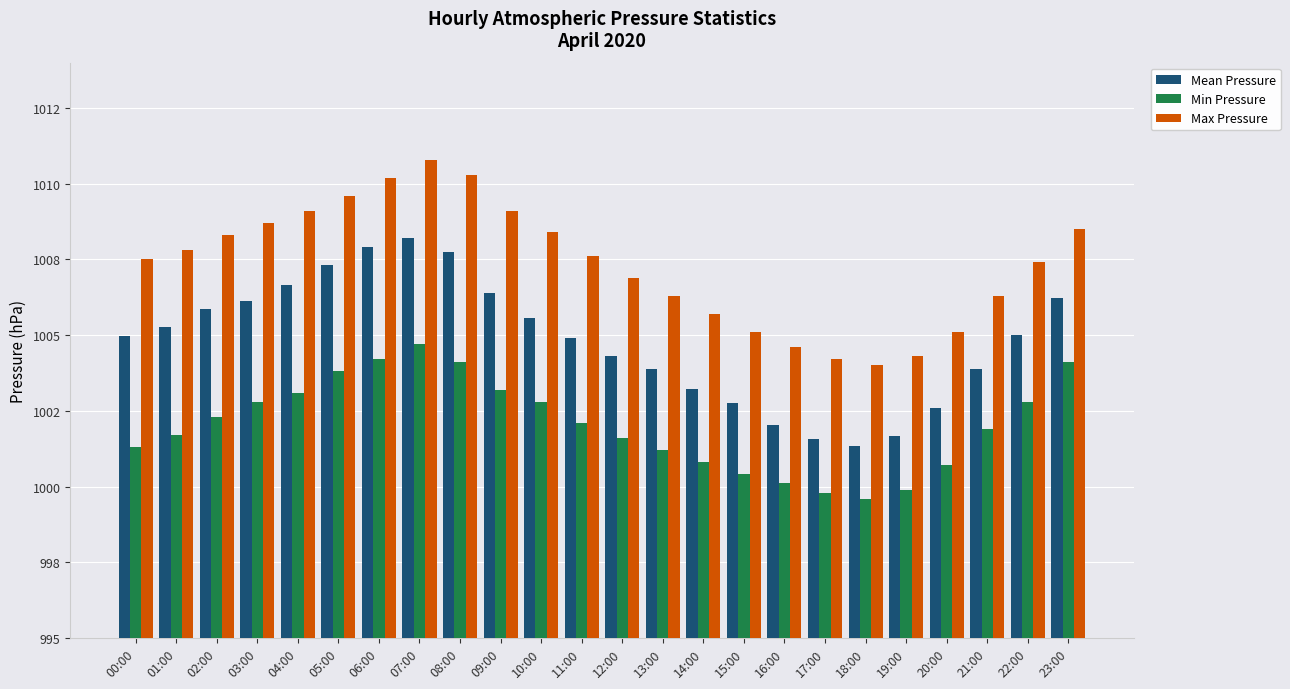

At which label does Mean Pressure first exceed 1005?

01:00